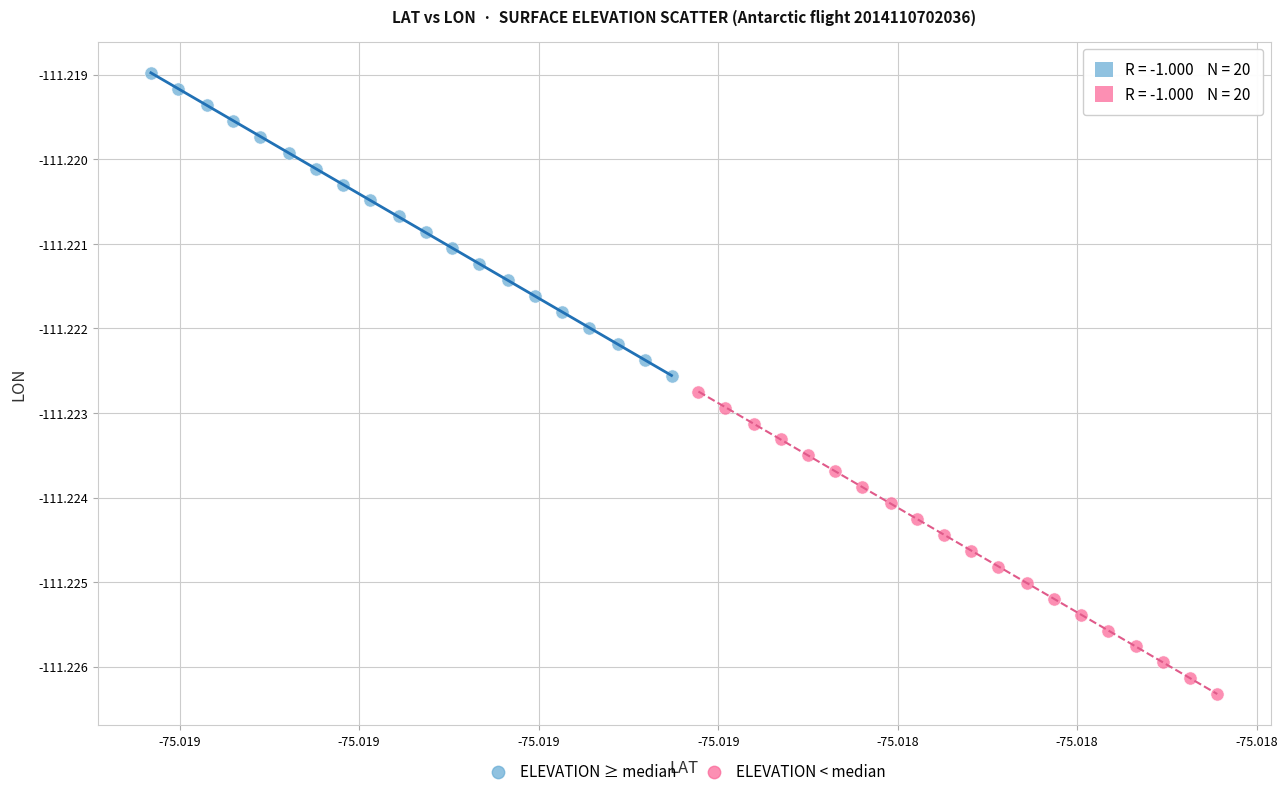

Which series has the widest spread of Y values?

ELEVATION ≥ median